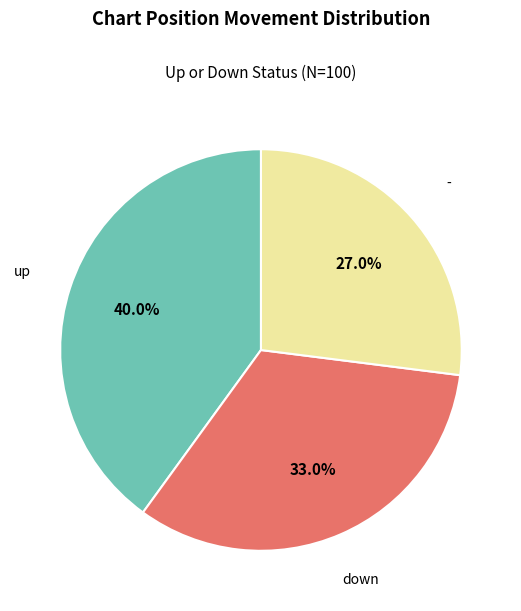

Does any single category account for the majority?

No